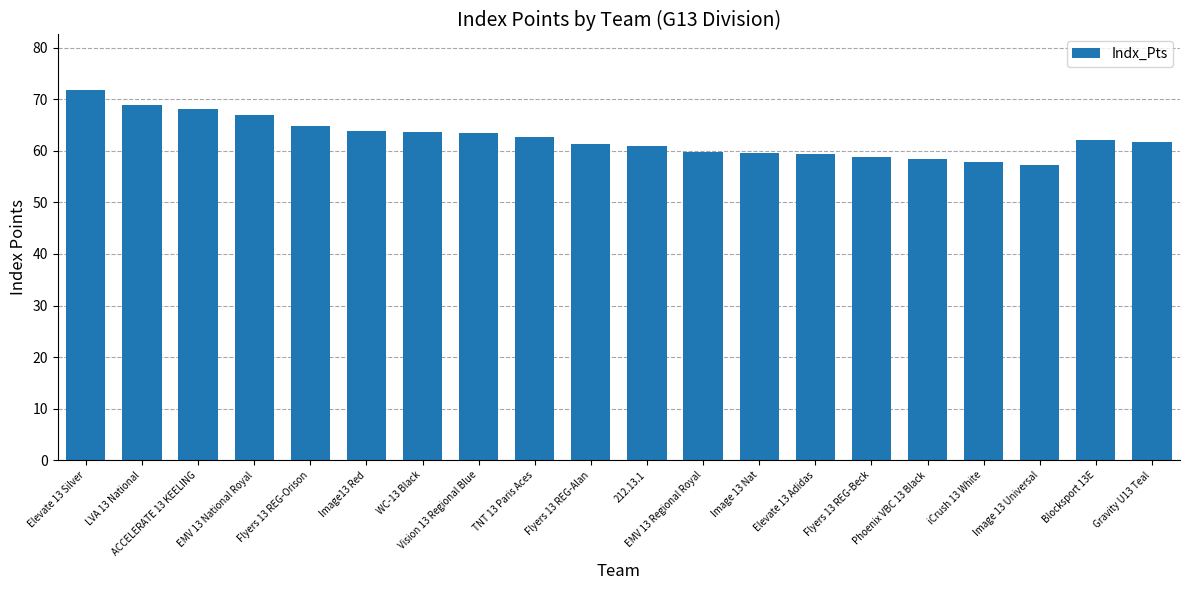

What is the label of the 16th bar from the right?

Flyers 13 REG-Orison